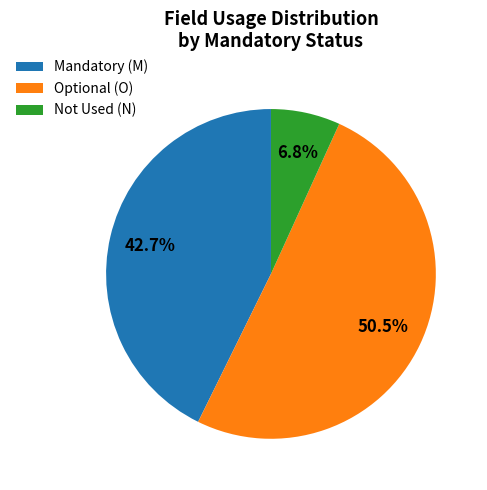

What is the smallest slice in the pie chart?

Not Used (N)